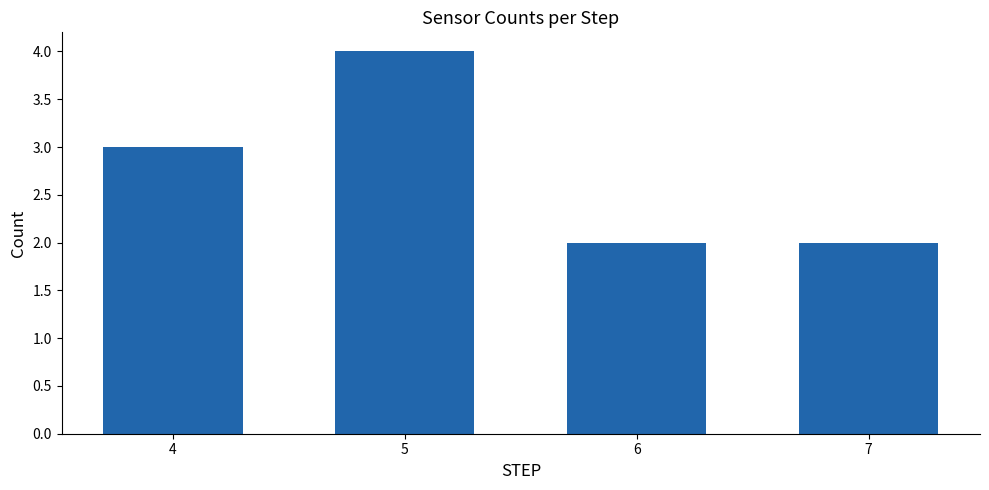

How many values are below 3?

2